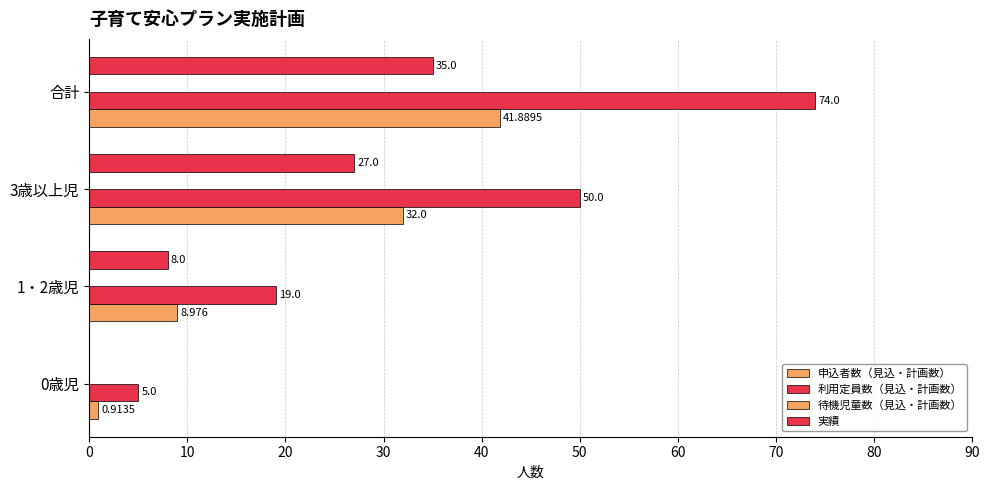

How many distinct data groups are displayed?

3